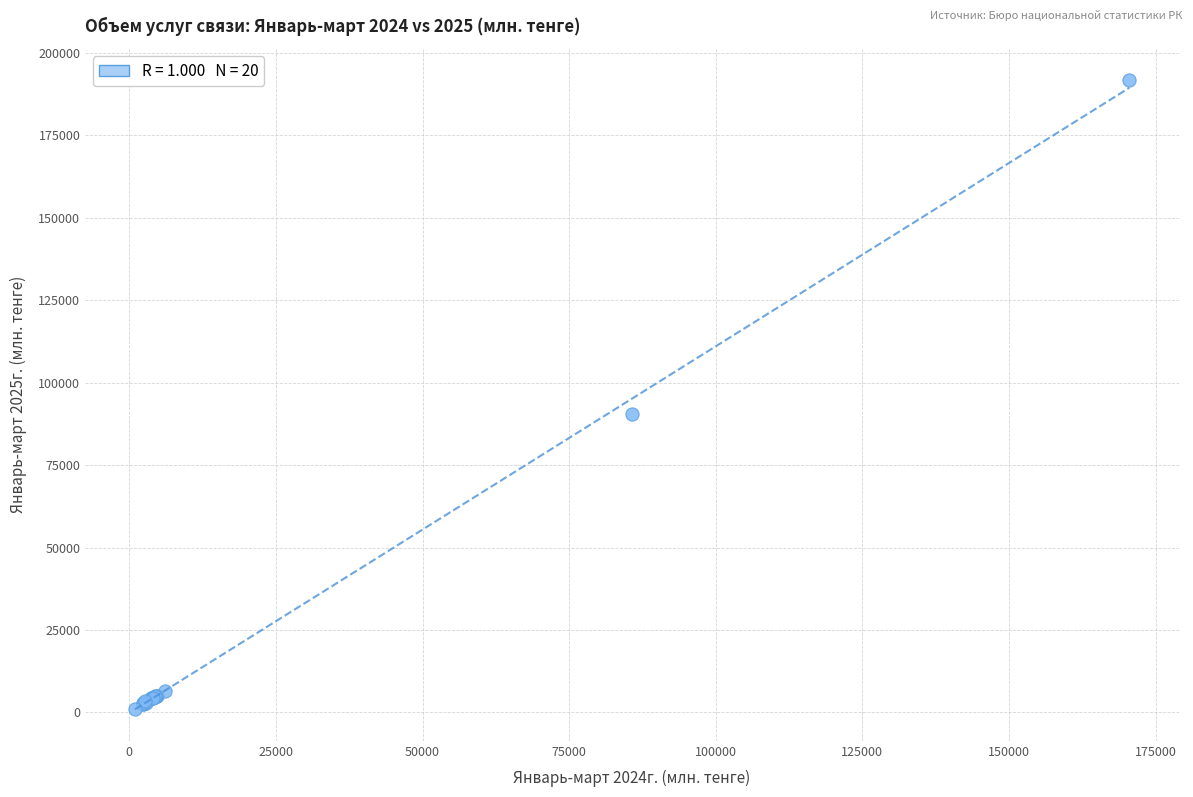

What Y value in the scatter plot is closest to 96406?

90592.7